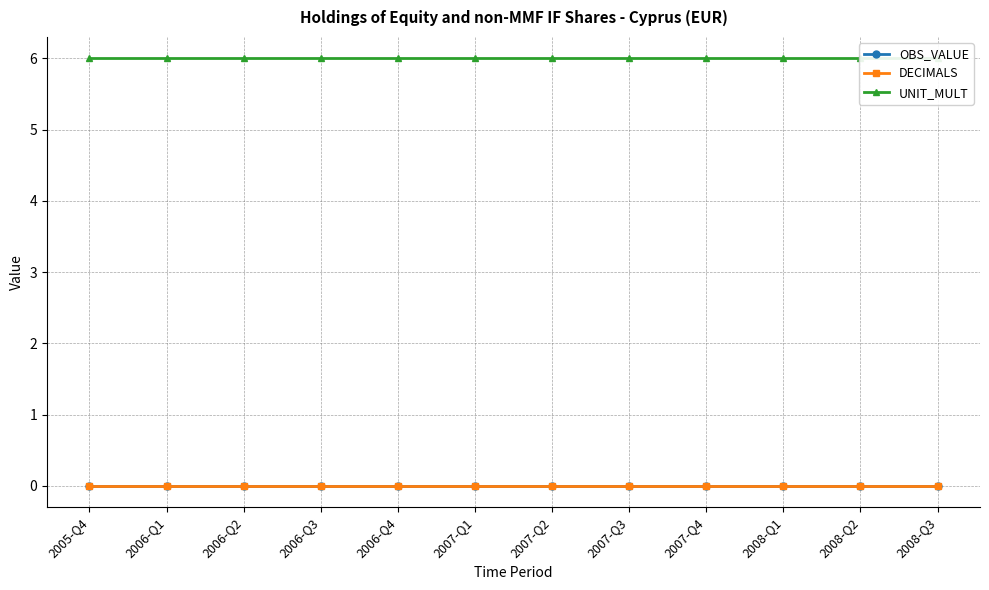

True or false: UNIT_MULT and OBS_VALUE cross at least once.

False